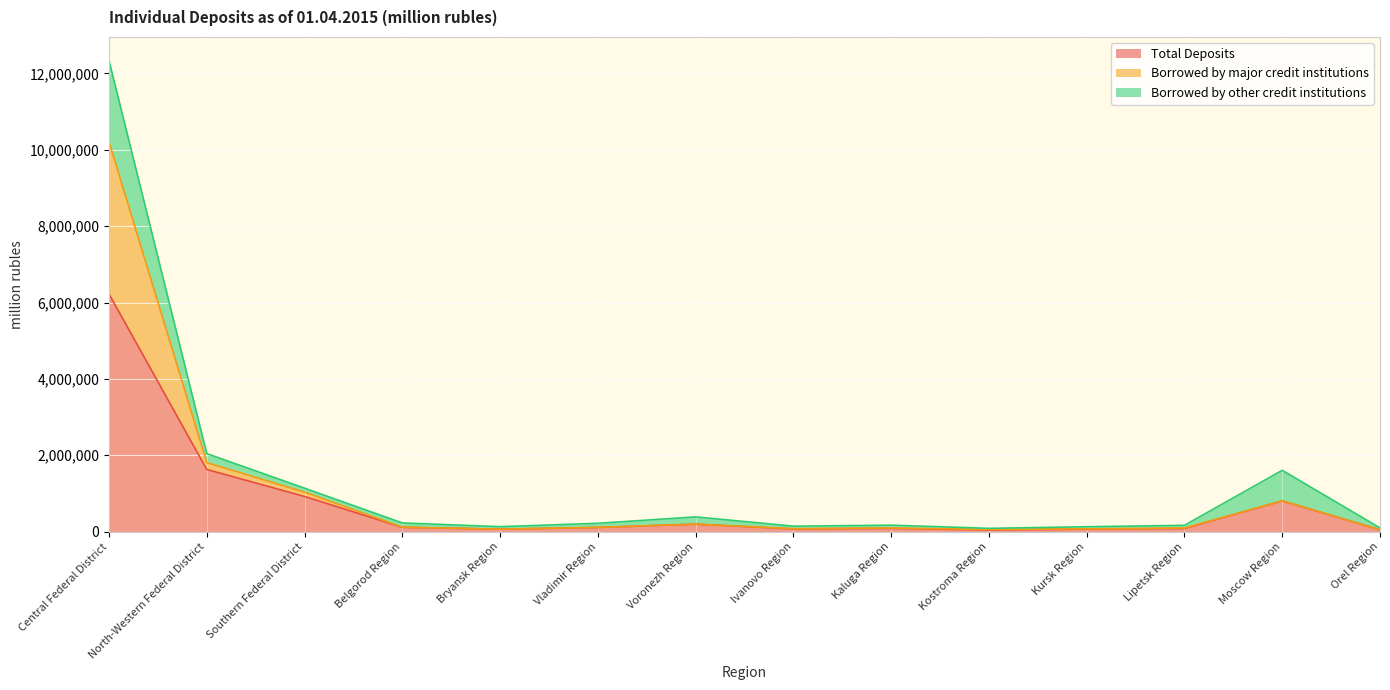

What is the highest value of the Total Deposits series?

6221849